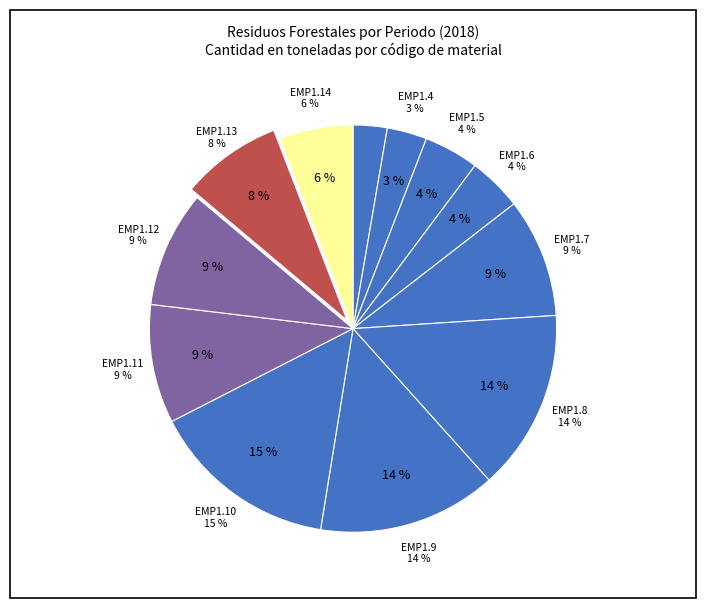

To the nearest percent, what is the difference between the EMP1.12 and EMP1.6 slice percentages?

5%